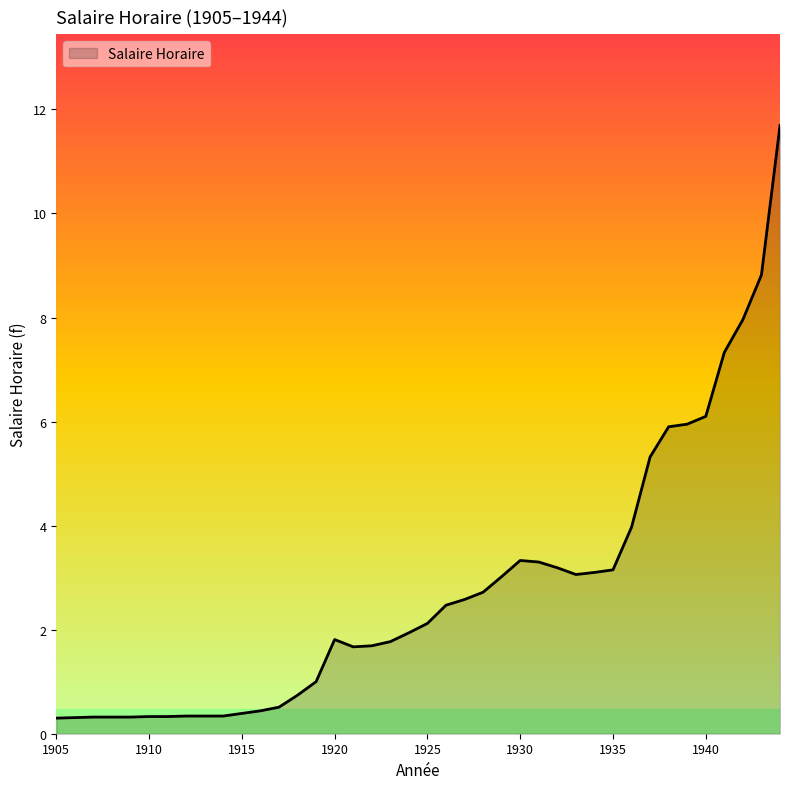

What is the minimum value shown in the chart?

0.3